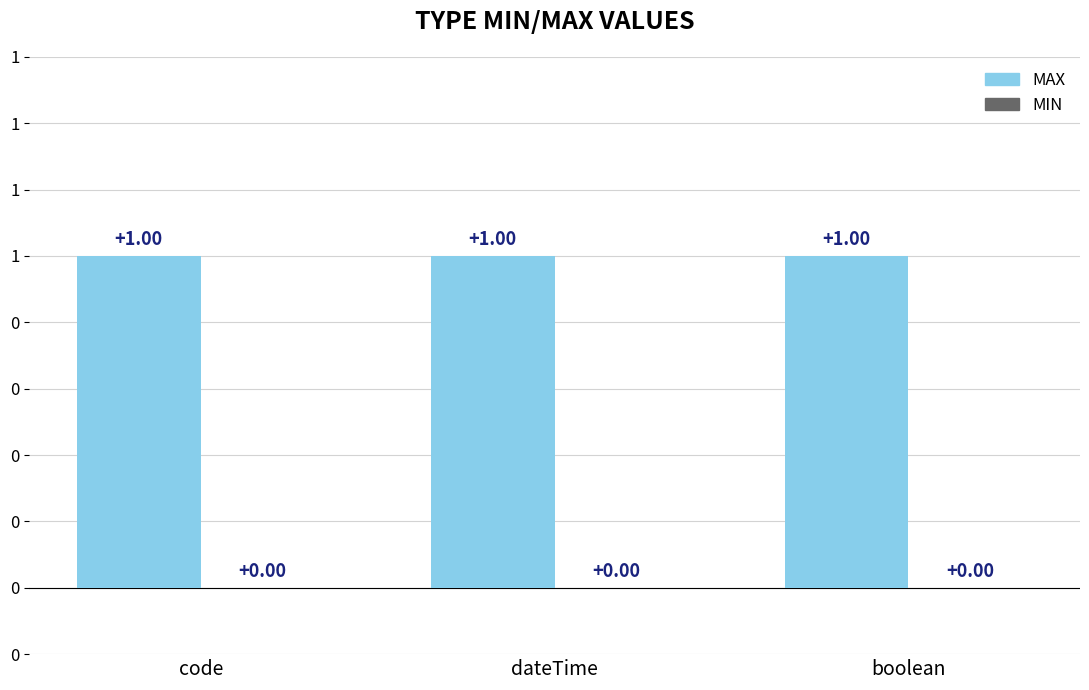

How many bars are there in total?

6